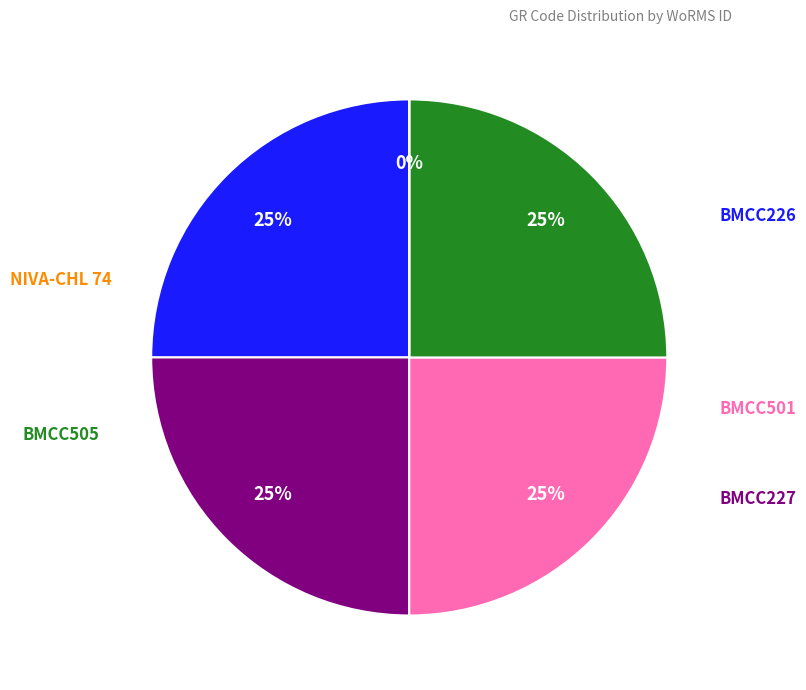

To the nearest percent, what is the average slice percentage?

20%